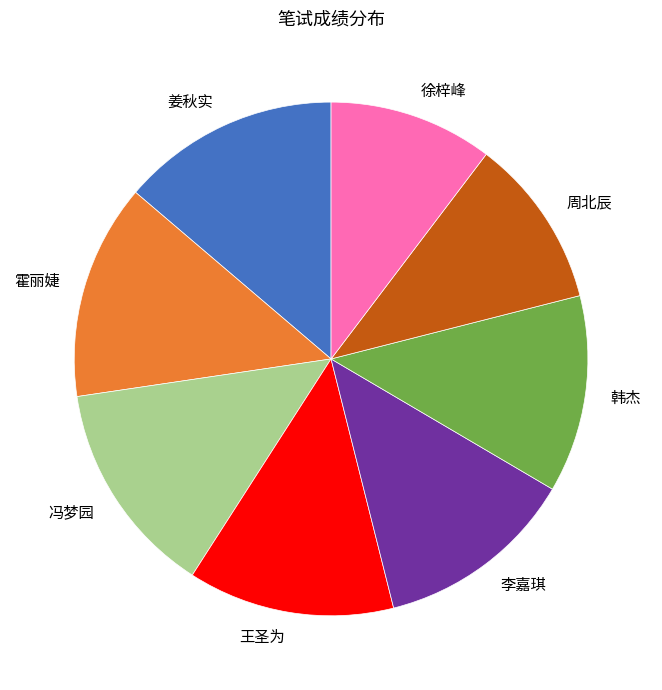

How many segments does this pie chart have?

8